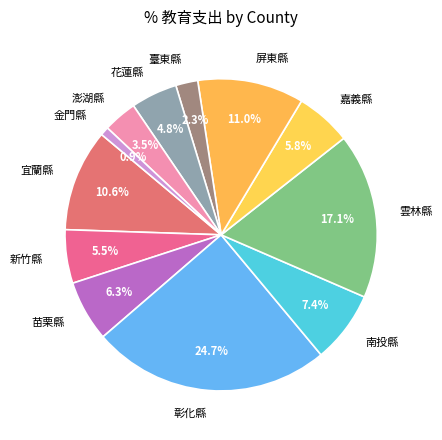

Approximately how many times larger is the value at 澎湖縣 compared to 屏東縣?

0.3